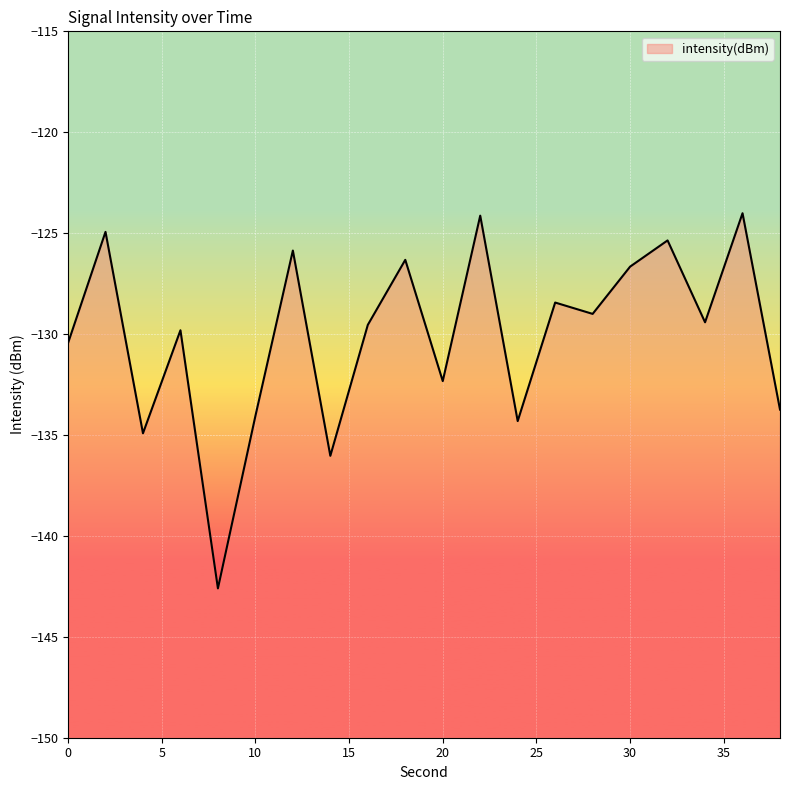

At which category does the data reach its first local peak?

2